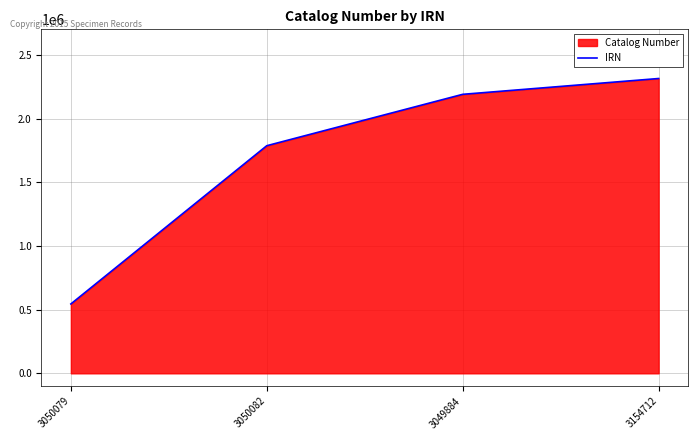

Rank the categories by value from lowest to highest.

3050079, 3050082, 3049884, 3154712